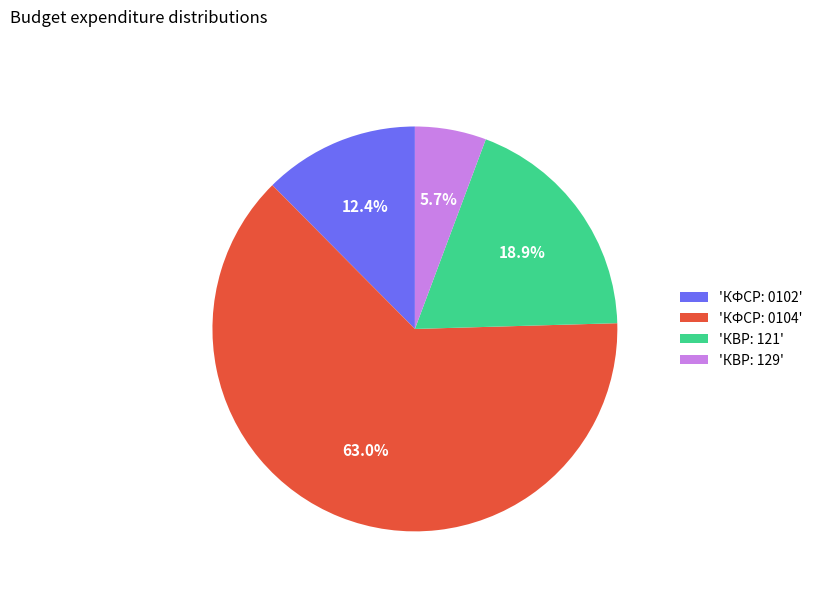

Count the number of slices in the pie.

4